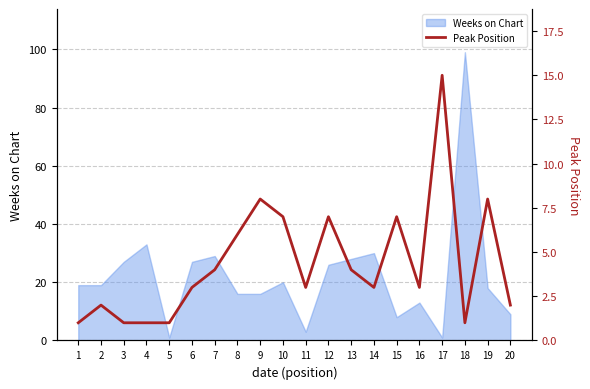

What is the sum of all values?

87